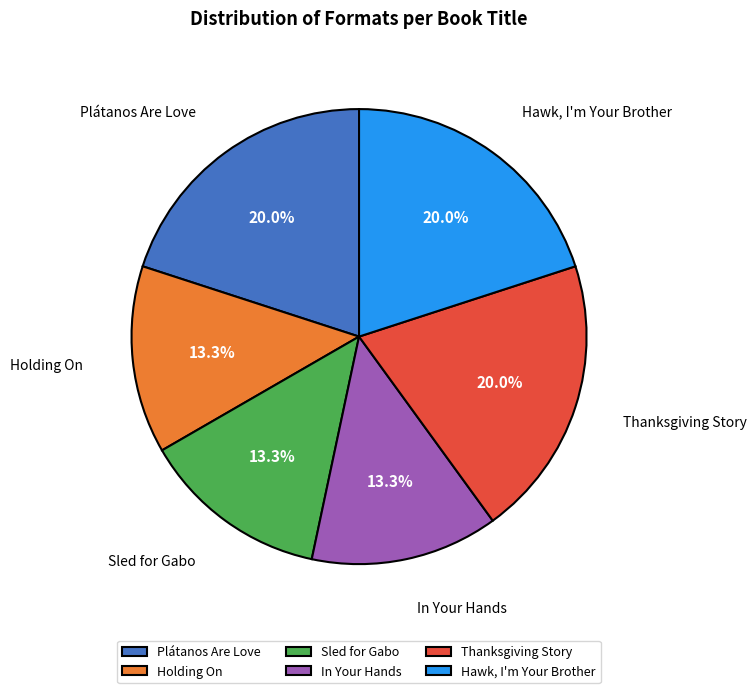

Which has a higher value, Hawk, I'm Your Brother or Holding On?

Hawk, I'm Your Brother